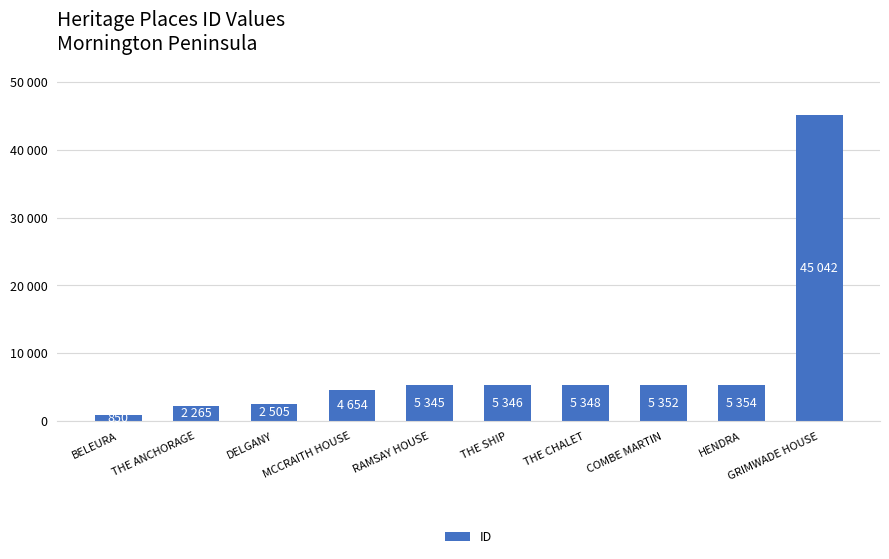

True or false: the data shows 561 at BELEURA.

False